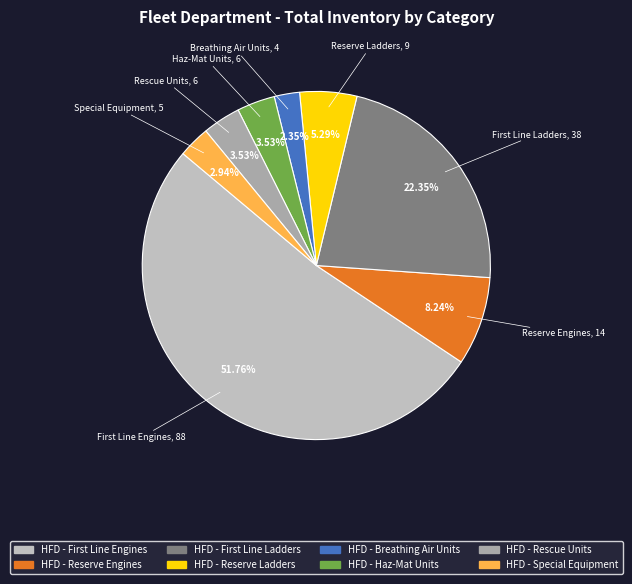

Is it true that HFD - Haz-Mat Units is 1% of the pie?

False